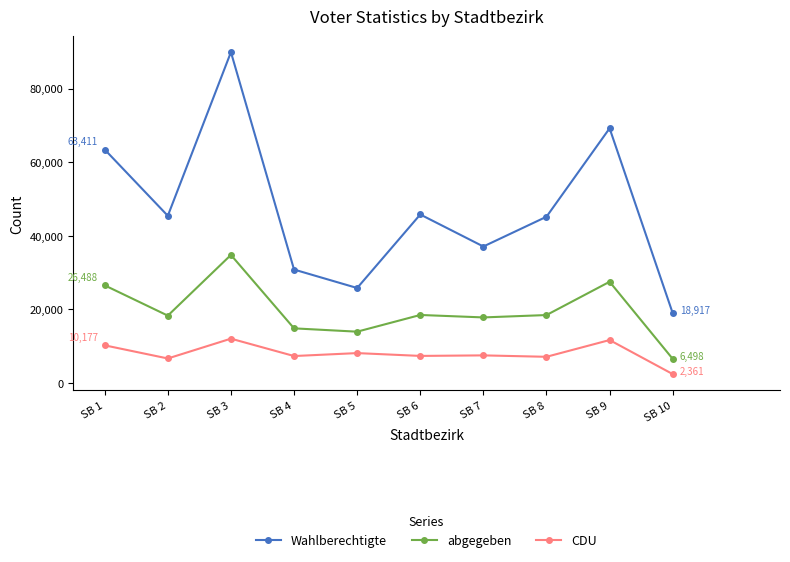

What is the highest value of the Wahlberechtigte series?

89888